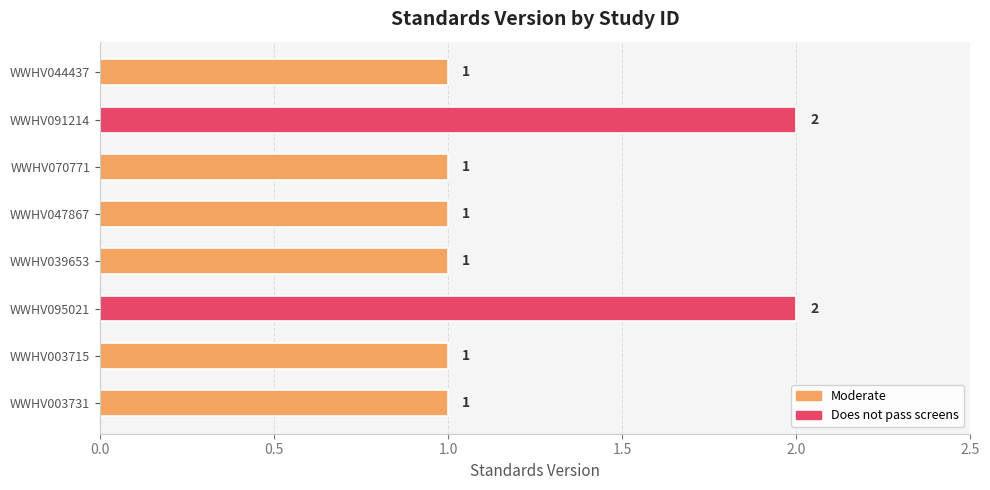

Does the chart contain stacked bars?

No